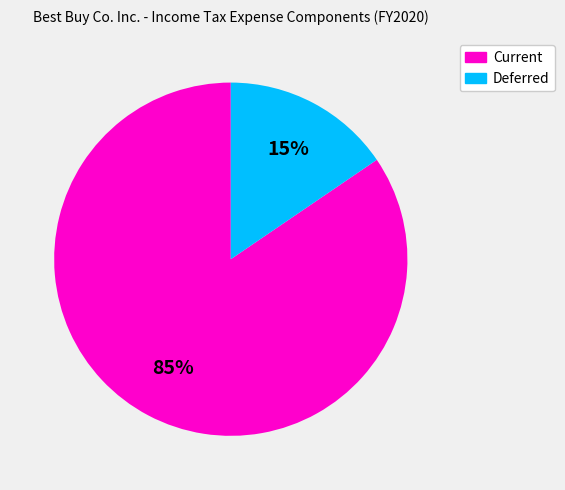

Do Current and Deferred together represent more than half of the pie?

Yes